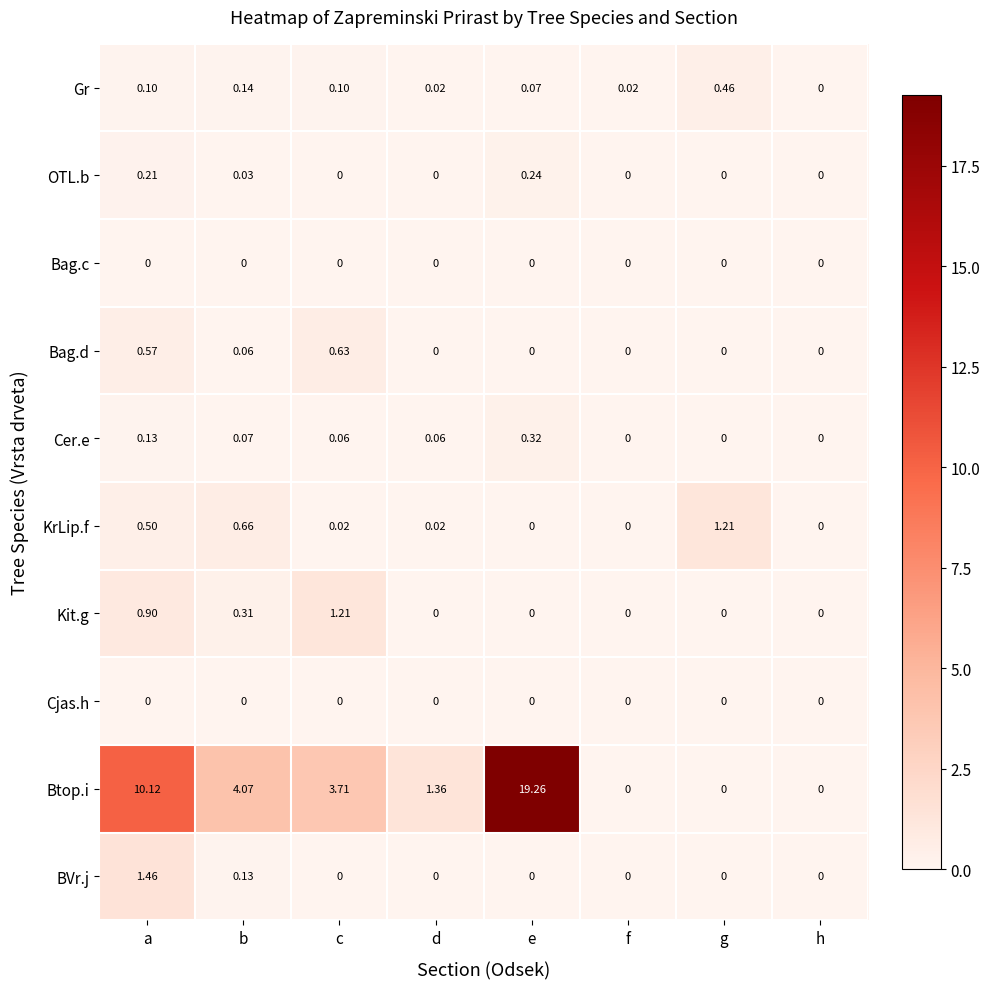

Between b and e, which series saw the biggest shift?

Btop.i